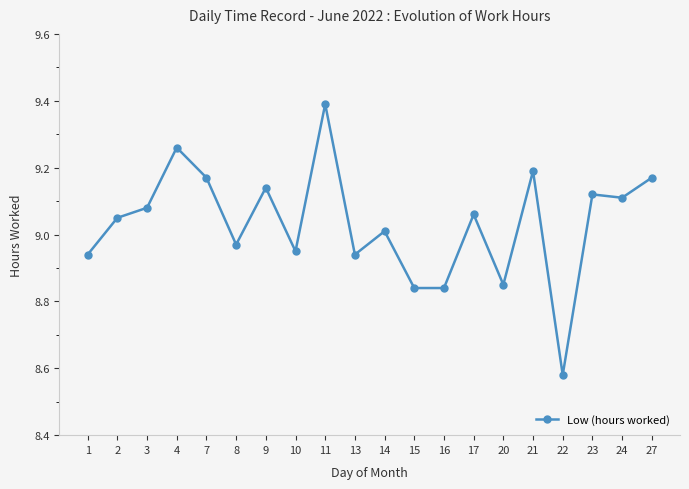

Where is the data nearest to the value 8?

22